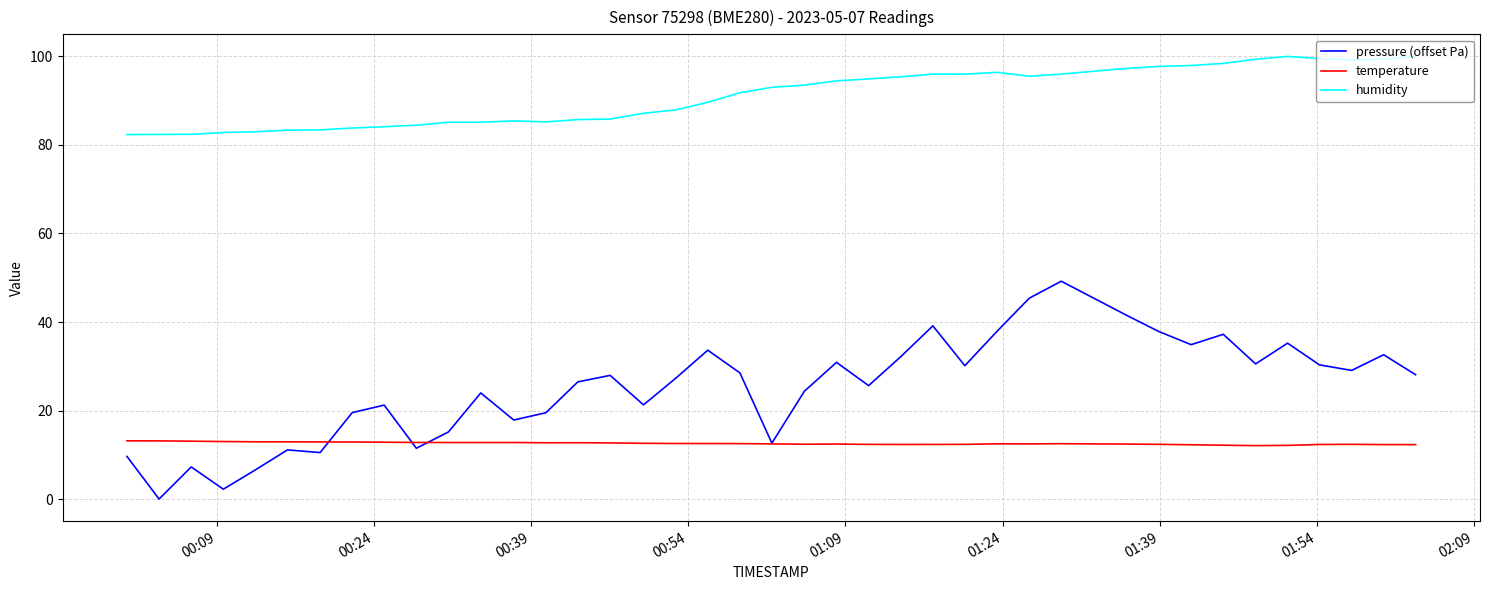

Which series has the largest total across all categories?

humidity